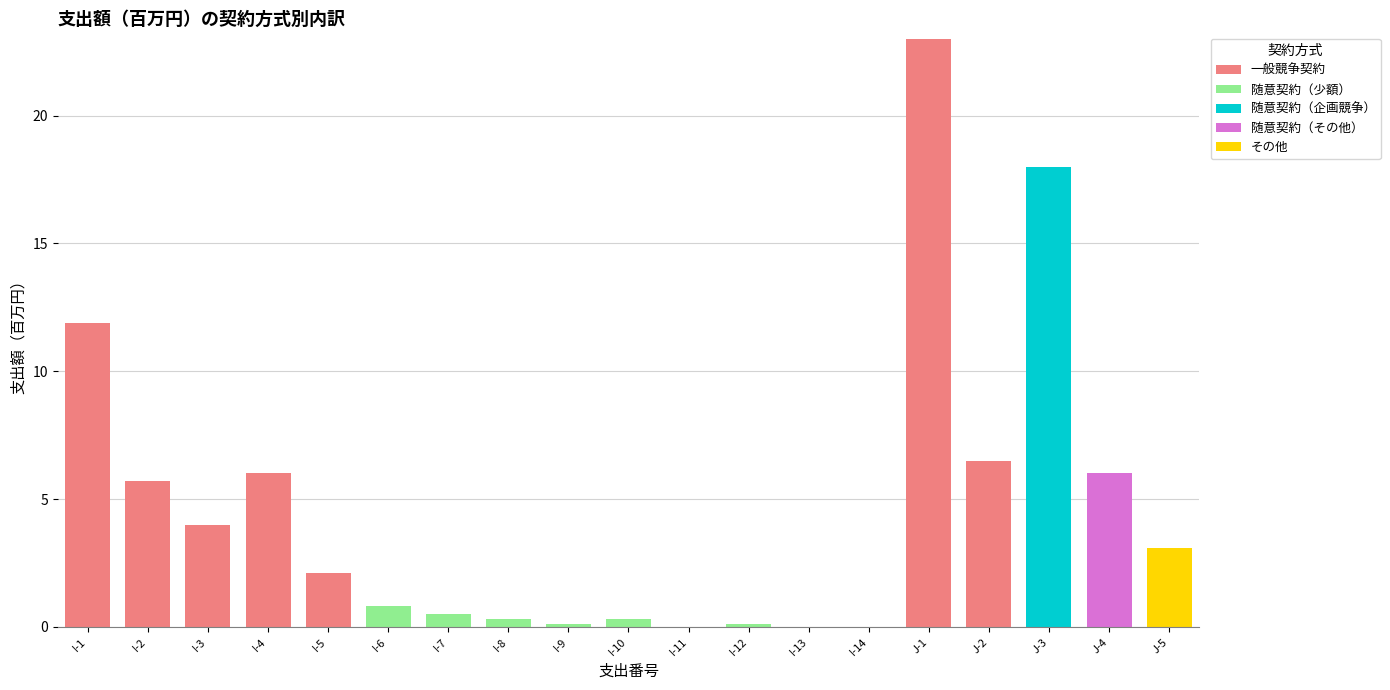

The 一般競争契約 series shows 15.0 at I-8. True or false?

False